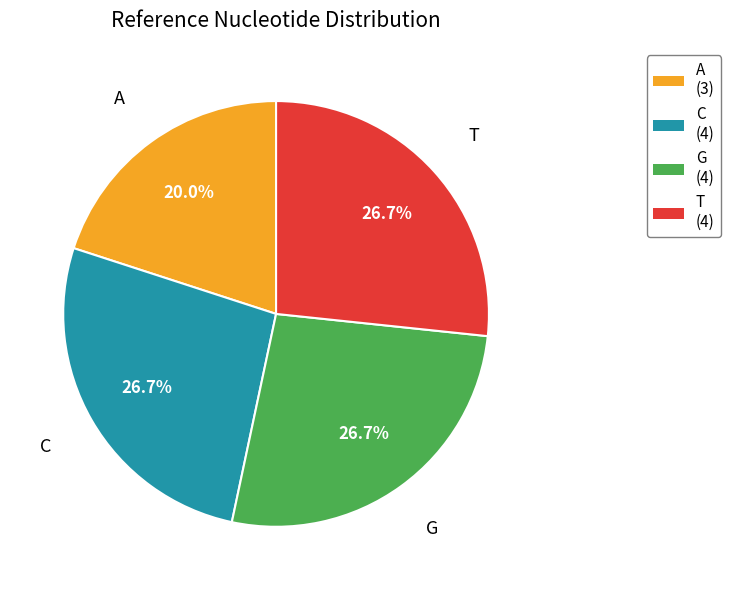

To the nearest percent, what percentage of the pie is T?

27%